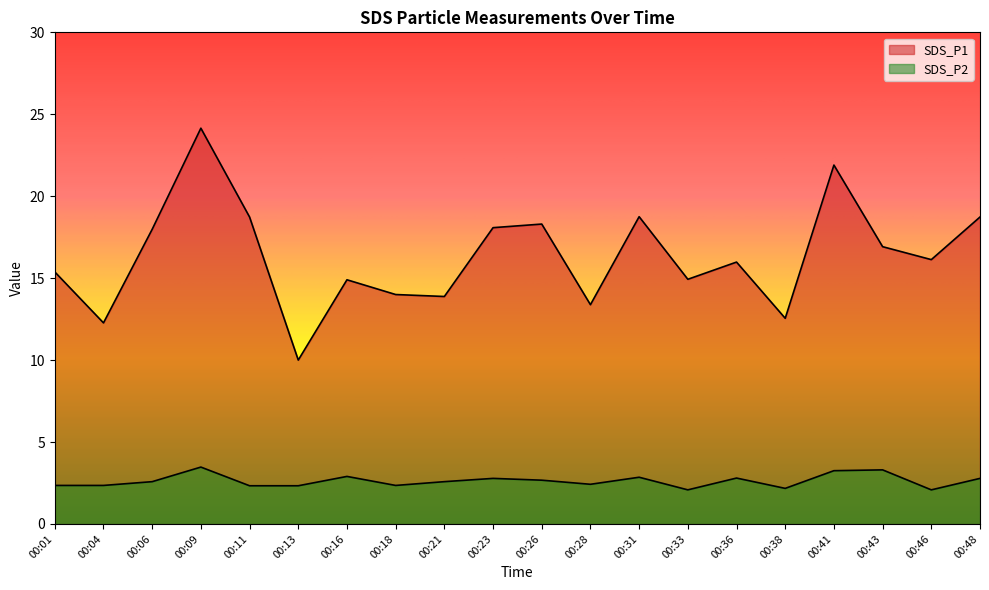

At which category does SDS_P1 reach its first local peak?

00:09